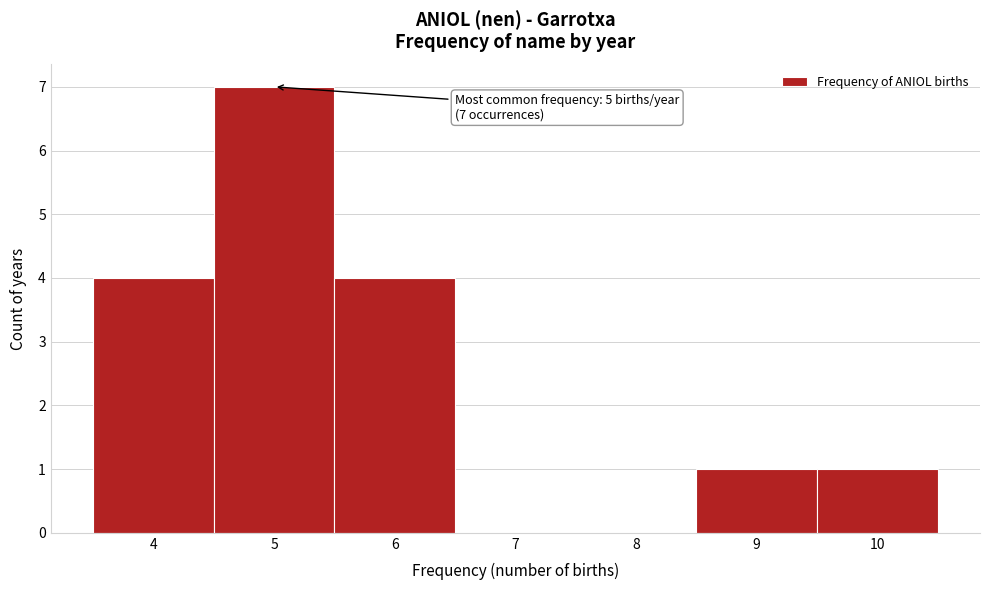

Over which range of the x-axis is the bar tallest?

4.5 to 5.5